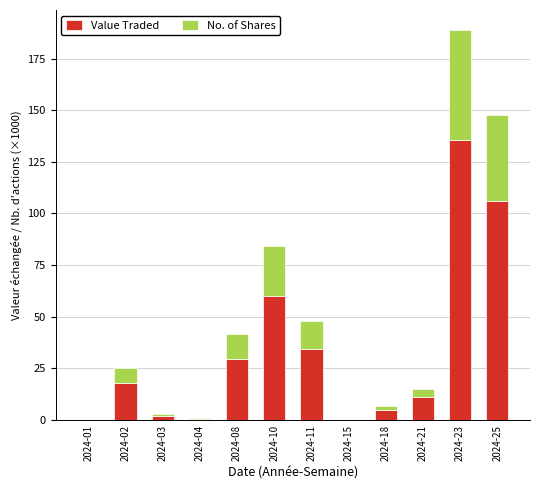

At which category is the sum across all series the highest?

2024-23